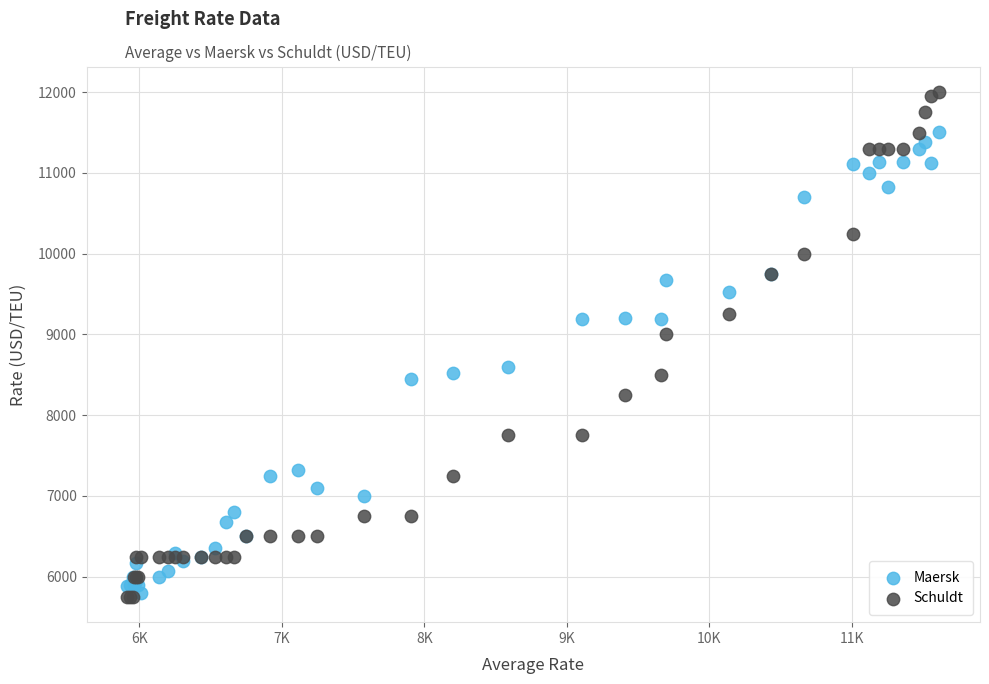

Across all series, what Y value is closest to 8875?

9000